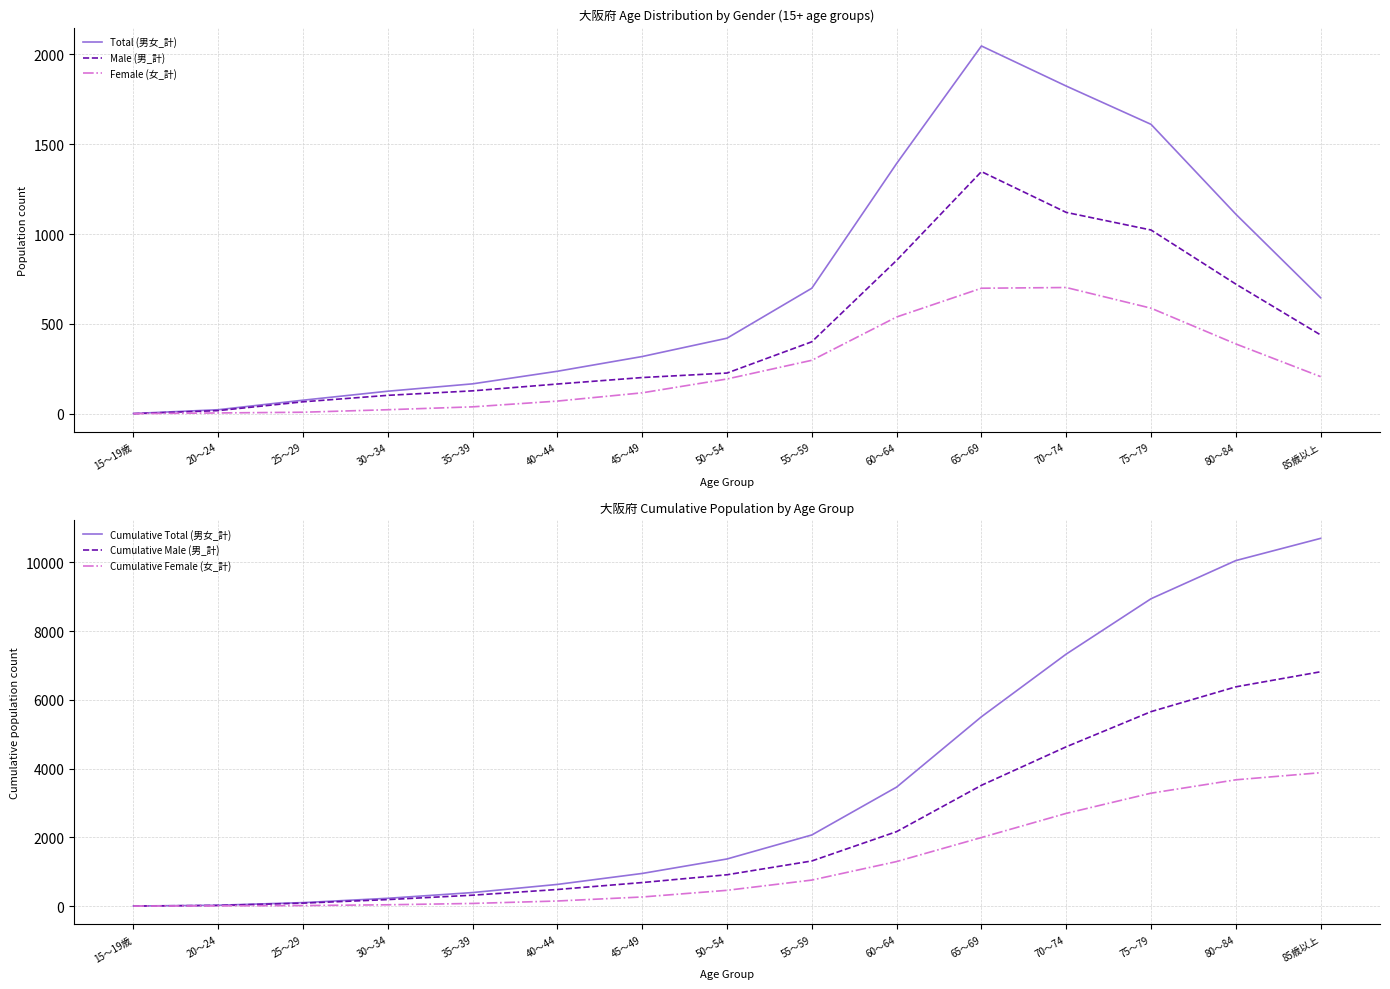

Which category has the lowest value in the Cumulative Female (女_計) series?

15～19歳